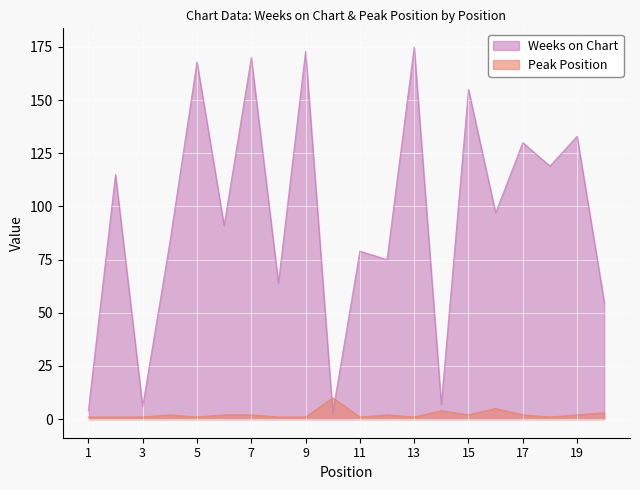

Which category has the lowest value in the Weeks on Chart series?

10